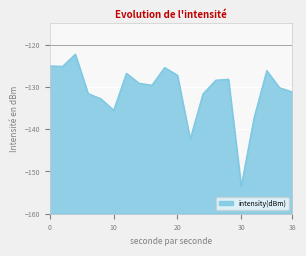

What is the greatest value displayed?

-122.2